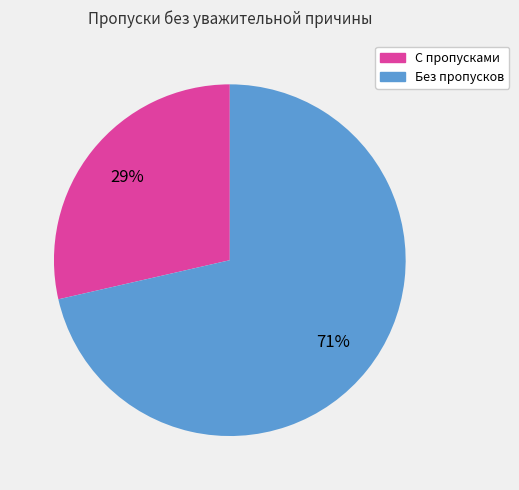

Combined, do С пропусками and Без пропусков account for over 50%?

Yes